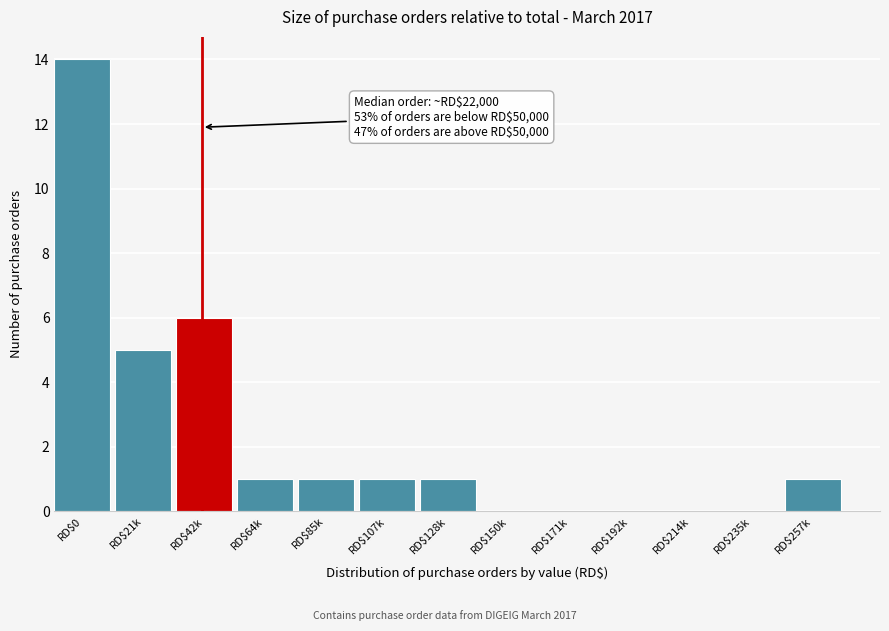

What is the sum of all values?

30